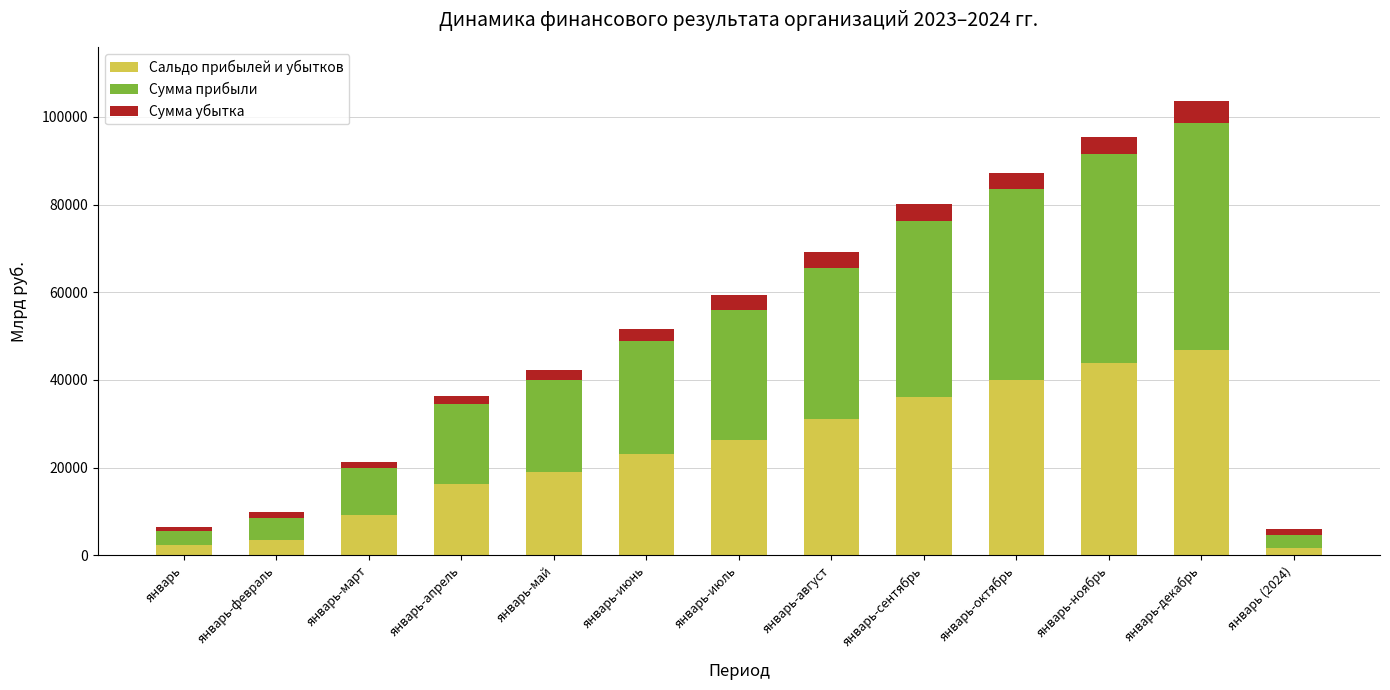

Read the Сальдо прибылей и убытков value at январь-май.

18936.5